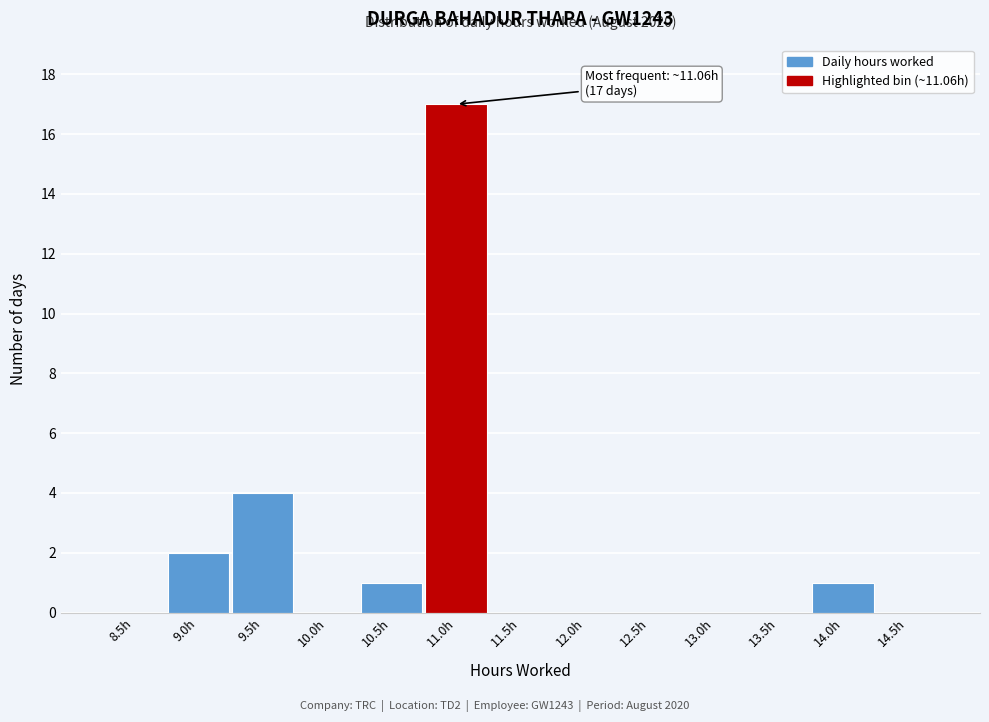

Reading left to right, what are all the values shown in this chart?

8.5h=0	9.0h=2	9.5h=4	10.0h=0	10.5h=1	11.0h=17	11.5h=0	12.0h=0	12.5h=0	13.0h=0	13.5h=0	14.0h=1	14.5h=0